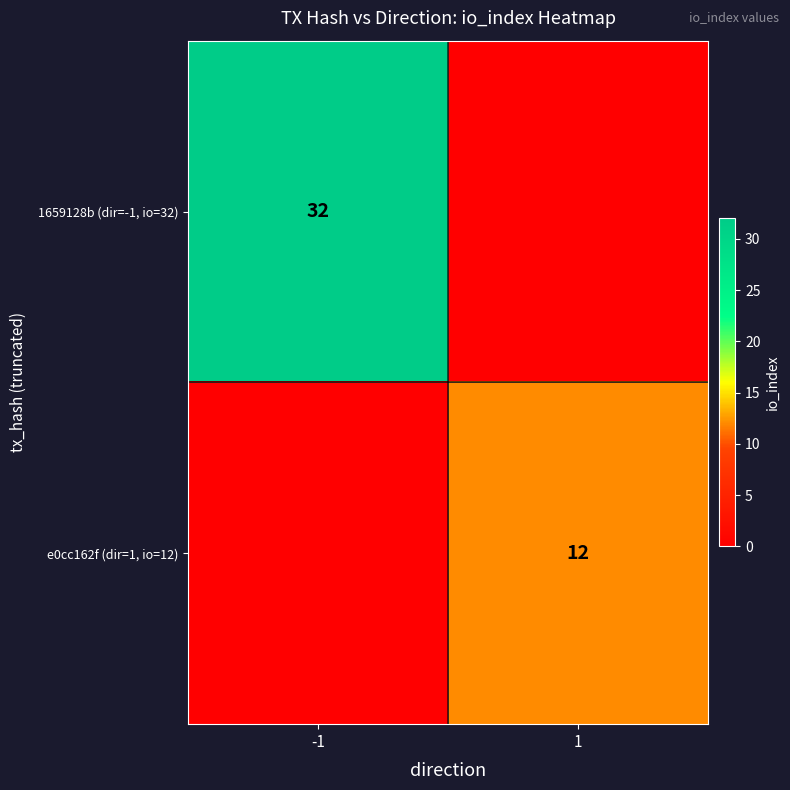

Is it true that 1659128b (dir=-1, io=32) equals 32 at -1?

True